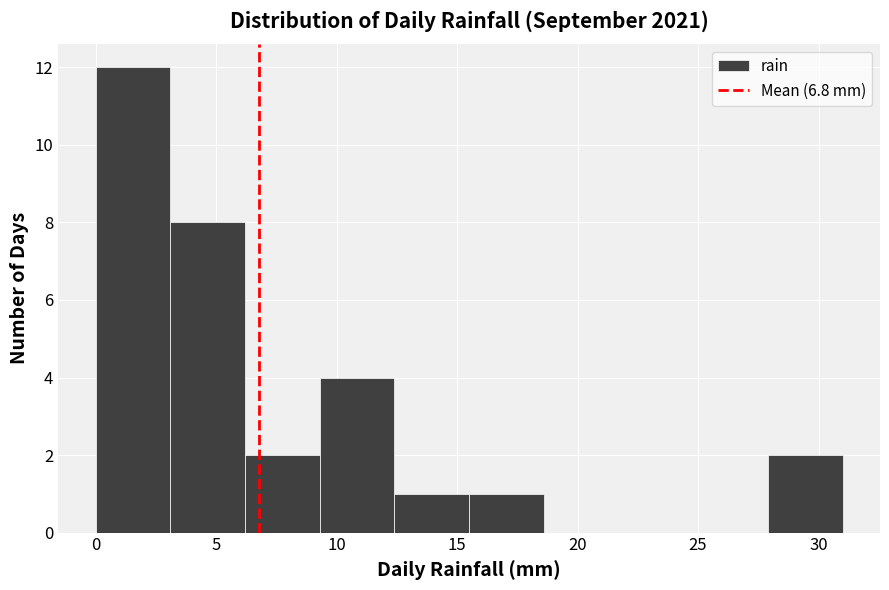

Over which range of the x-axis is the bar tallest?

0.0 to 3.1